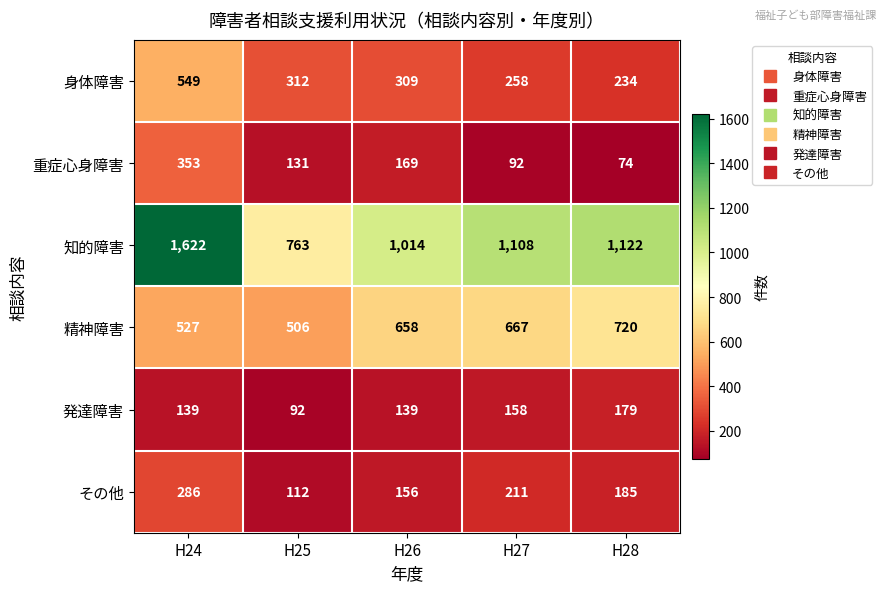

What is the greatest value displayed?

1622